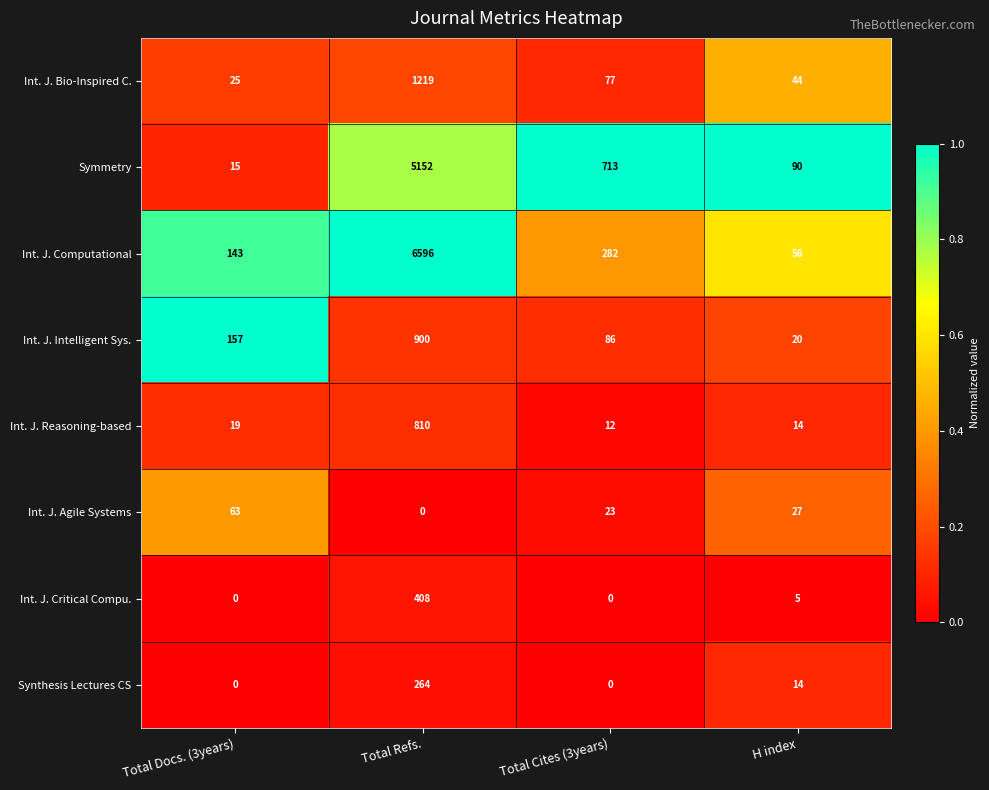

What is the spread (max minus min) of values at H index?

85